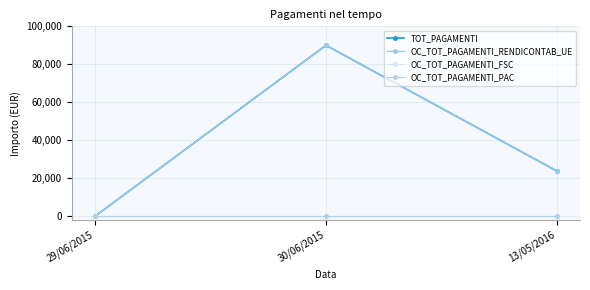

The OC_TOT_PAGAMENTI_RENDICONTAB_UE series shows 90000.0 at 30/06/2015. True or false?

True